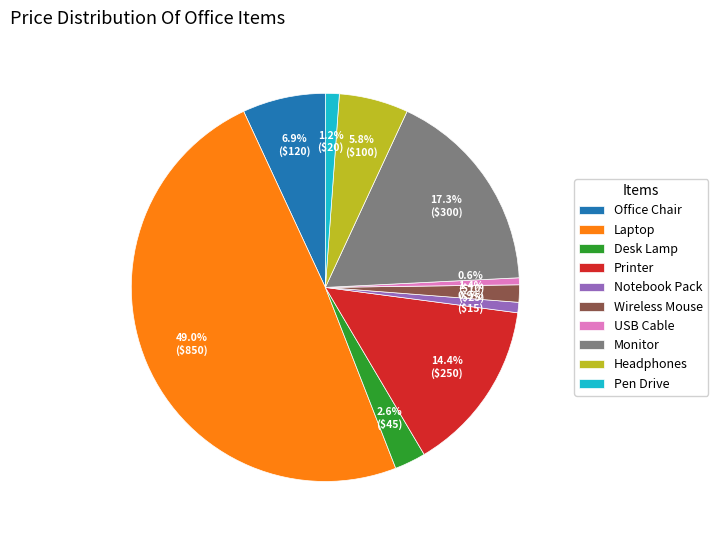

Is it true that Pen Drive is 1% of the pie?

True